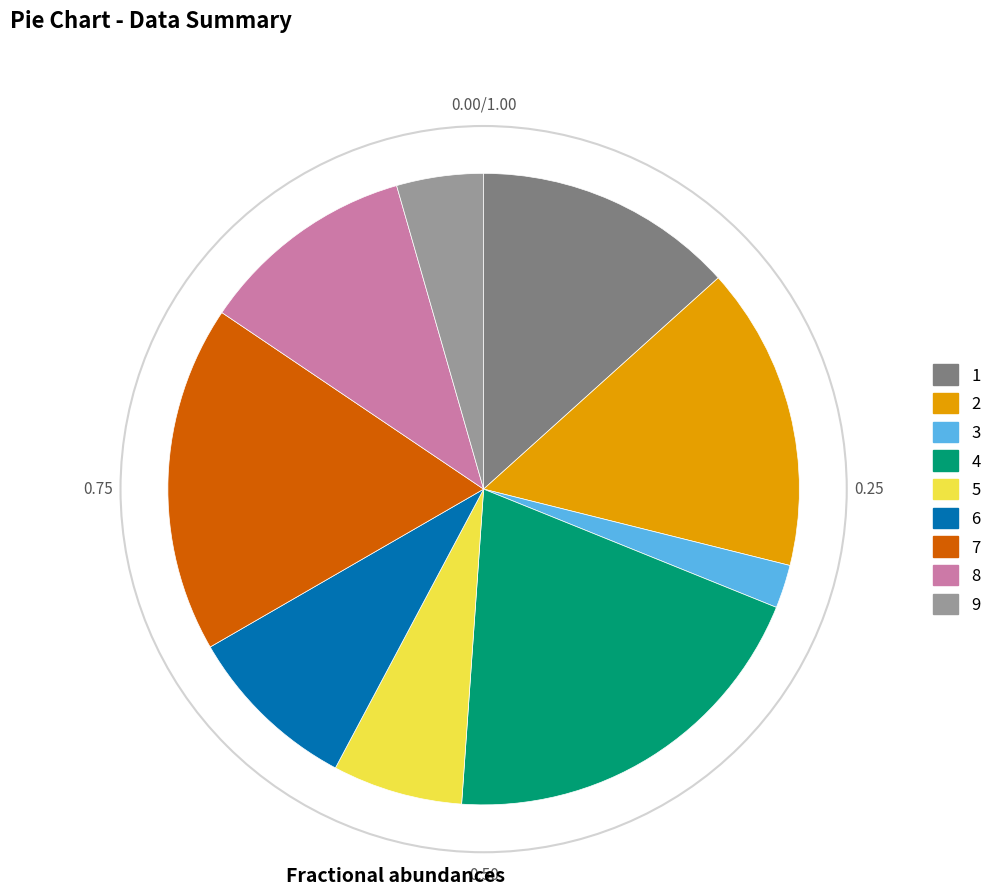

Rank the categories by value from lowest to highest.

3, 9, 5, 6, 8, 1, 2, 7, 4